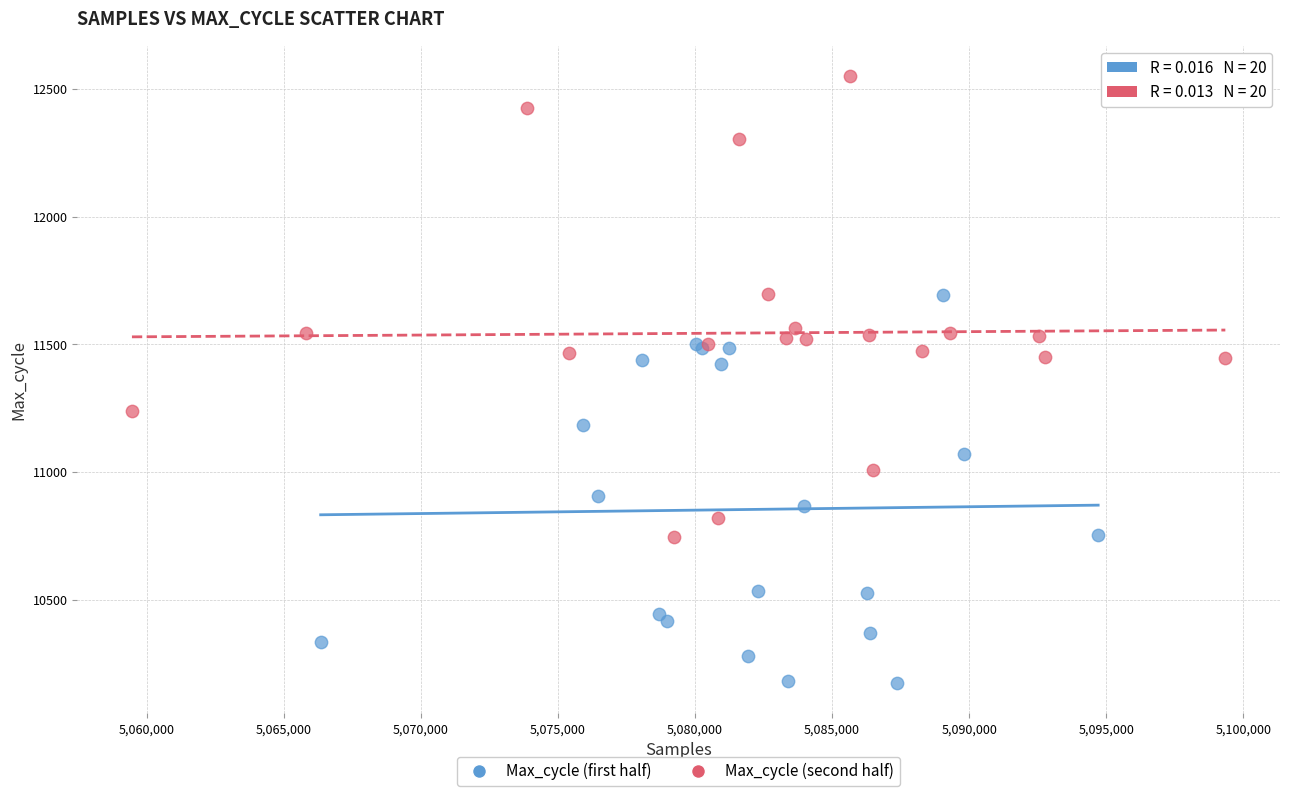

Which series contains the highest Y value?

Max_cycle (second half)